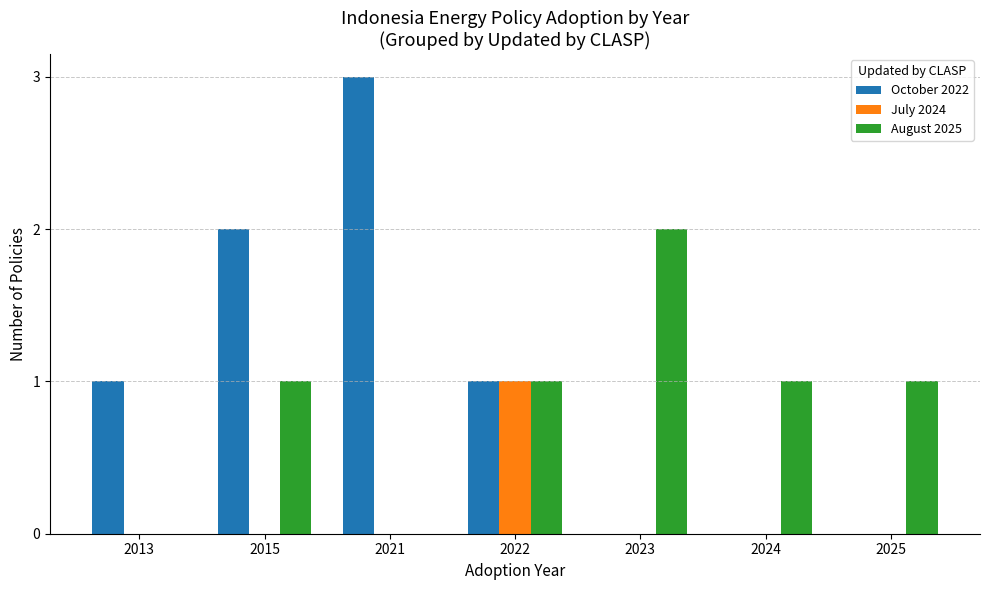

What is the sum of all August 2025 values?

6